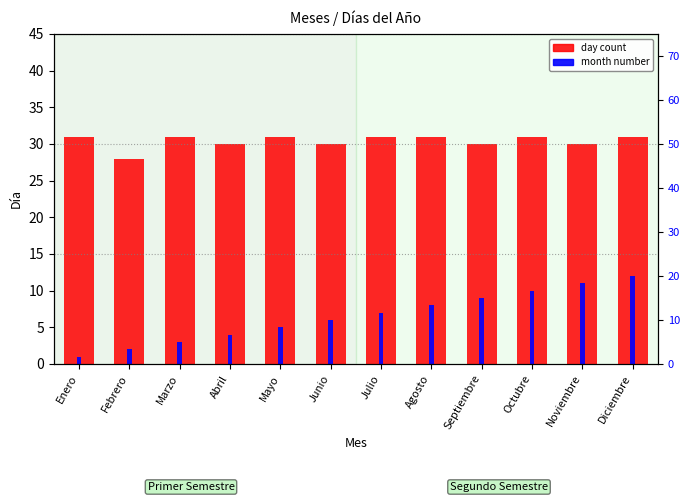

Where does the month number series first go above 7?

Agosto